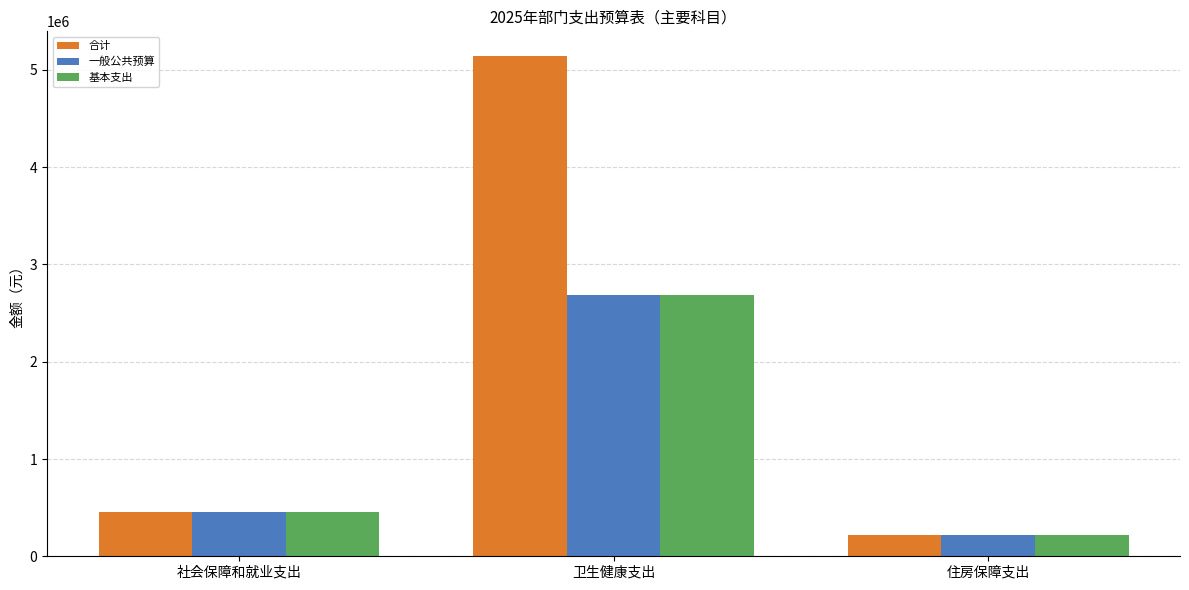

What are all the series names shown in the legend?

合计, 一般公共预算, 基本支出